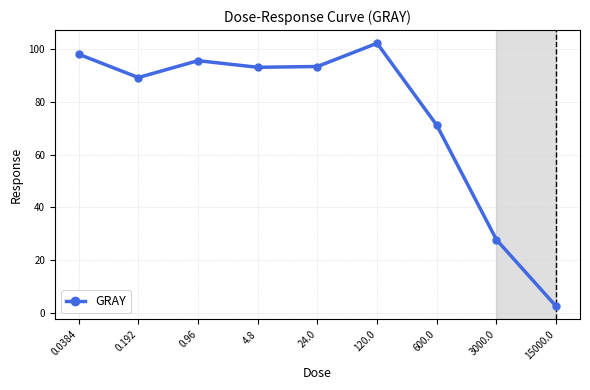

What is the sum of the values at 0.96 and 0.0384?

193.8